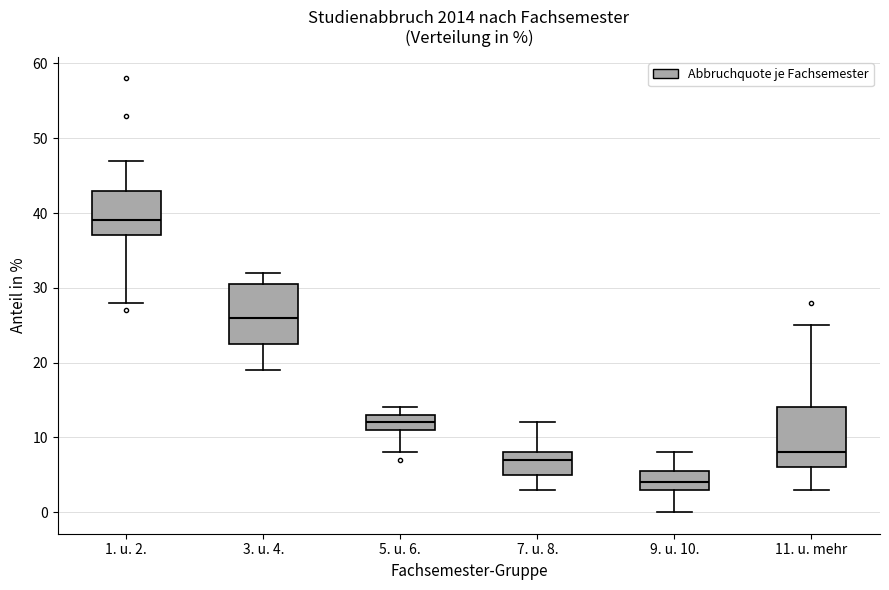

Which box's median line is the lowest?

9. u. 10.